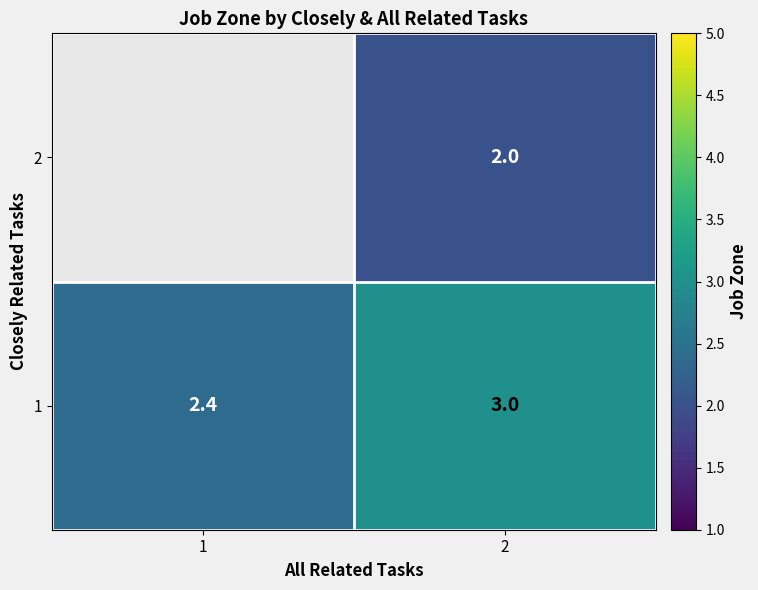

What is the maximum value for 1?

3.0